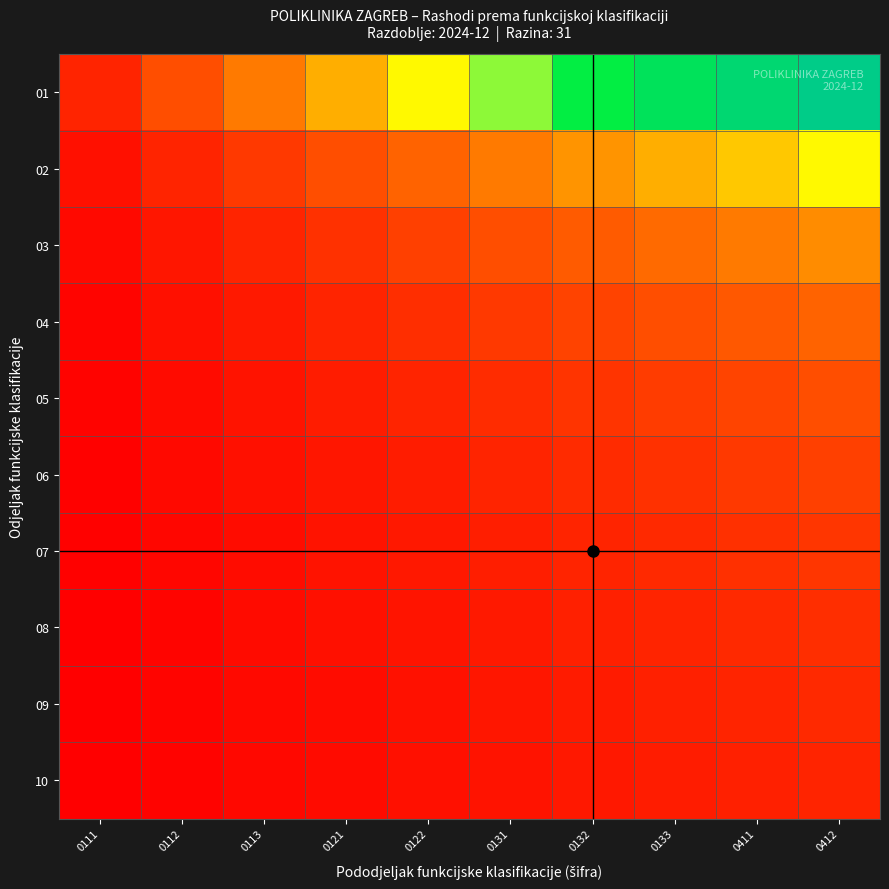

At how many categories does at least one series exceed 5?

5